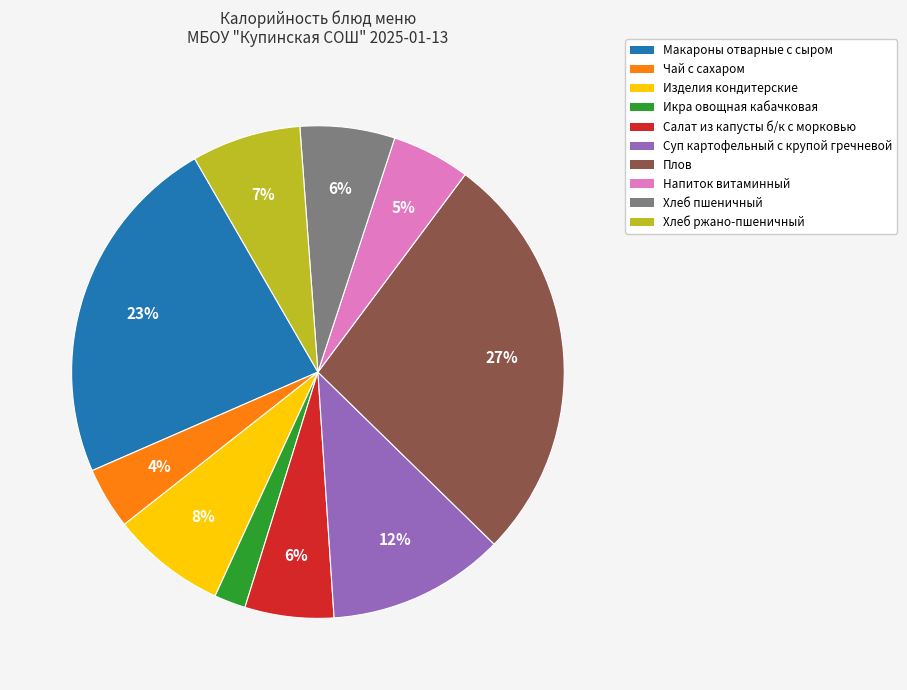

How many segments does this pie chart have?

10